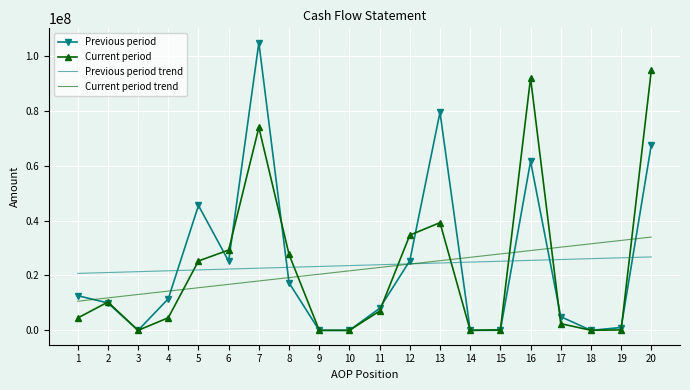

Rank the series by their maximum value, from highest to lowest.

Previous period, Current period, Current period trend, Previous period trend